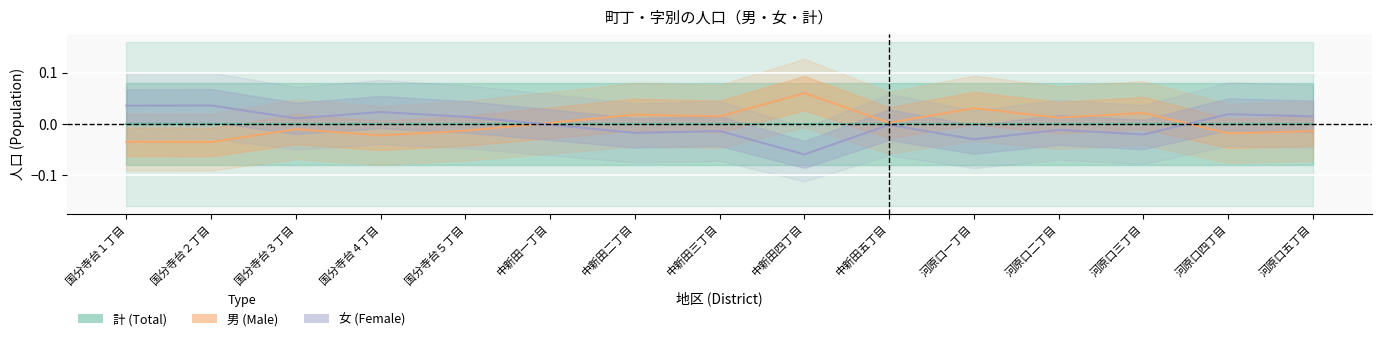

True or false: 女 (Female) and 計 (Total) cross at least once.

True